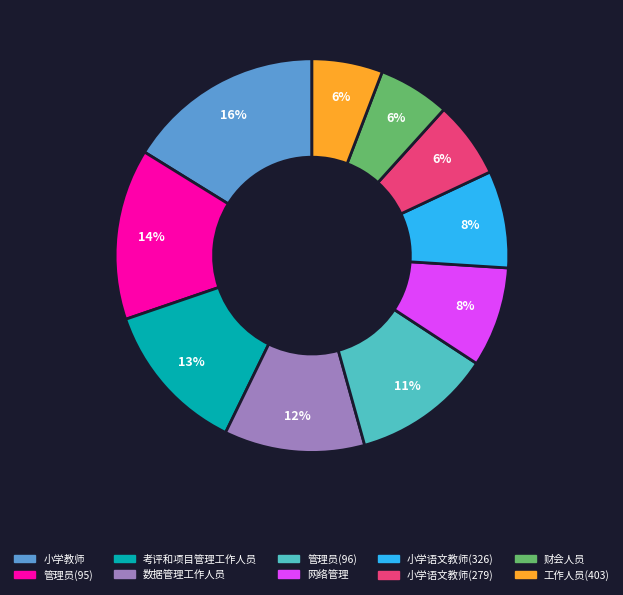

Does 管理员(96) account for over 50% of the chart?

No